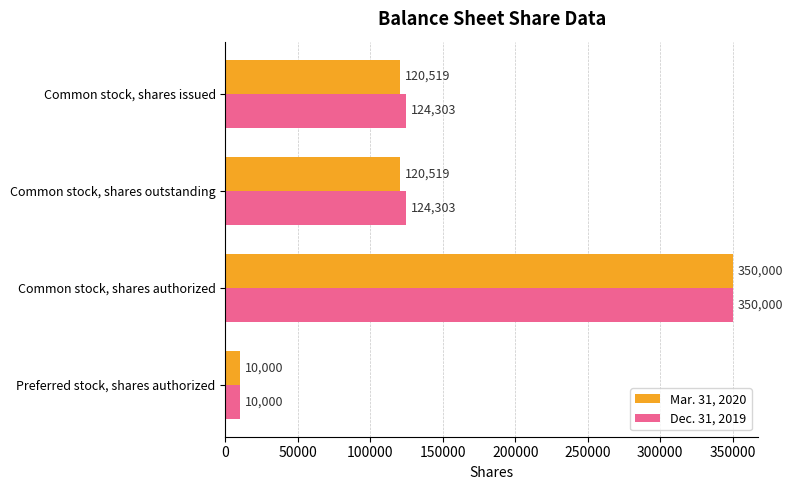

What is the sum of all Mar. 31, 2020 values?

601038